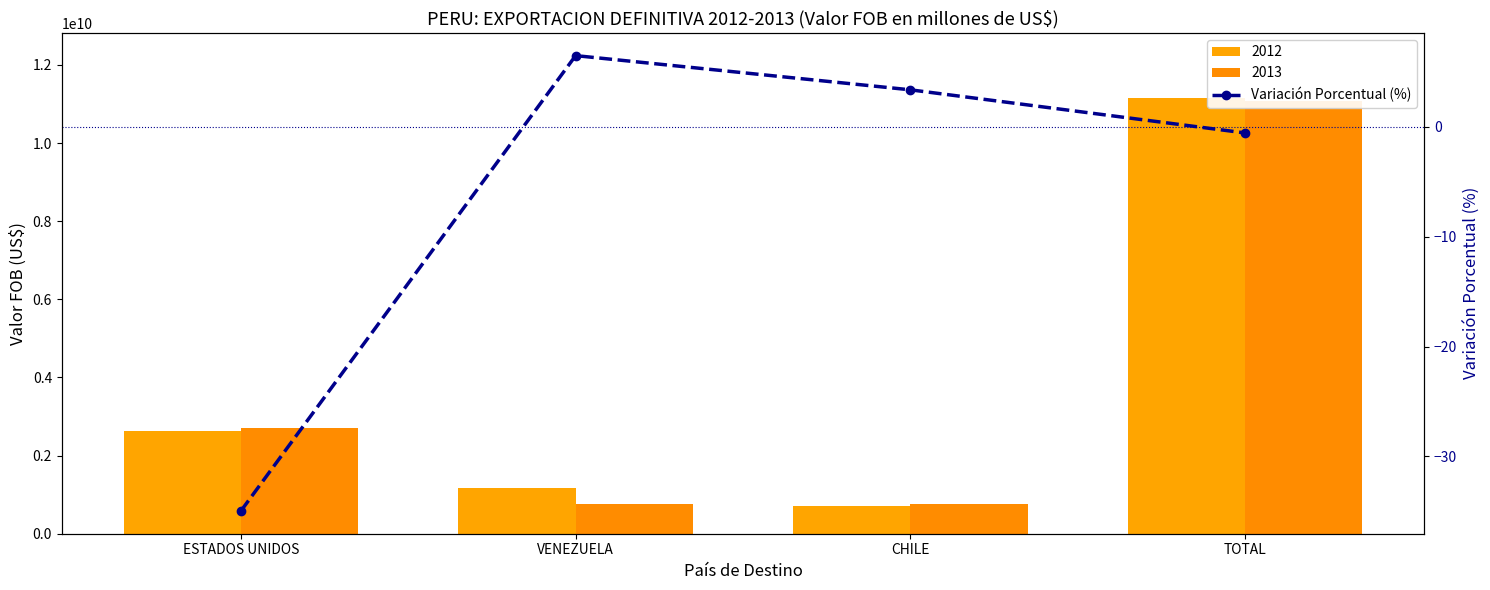

Where does the data first go above 3?

VENEZUELA